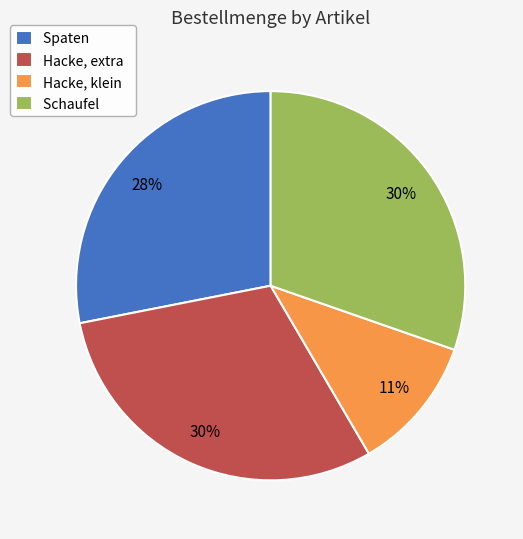

What percentage is the Spaten slice, to the nearest percent?

28%